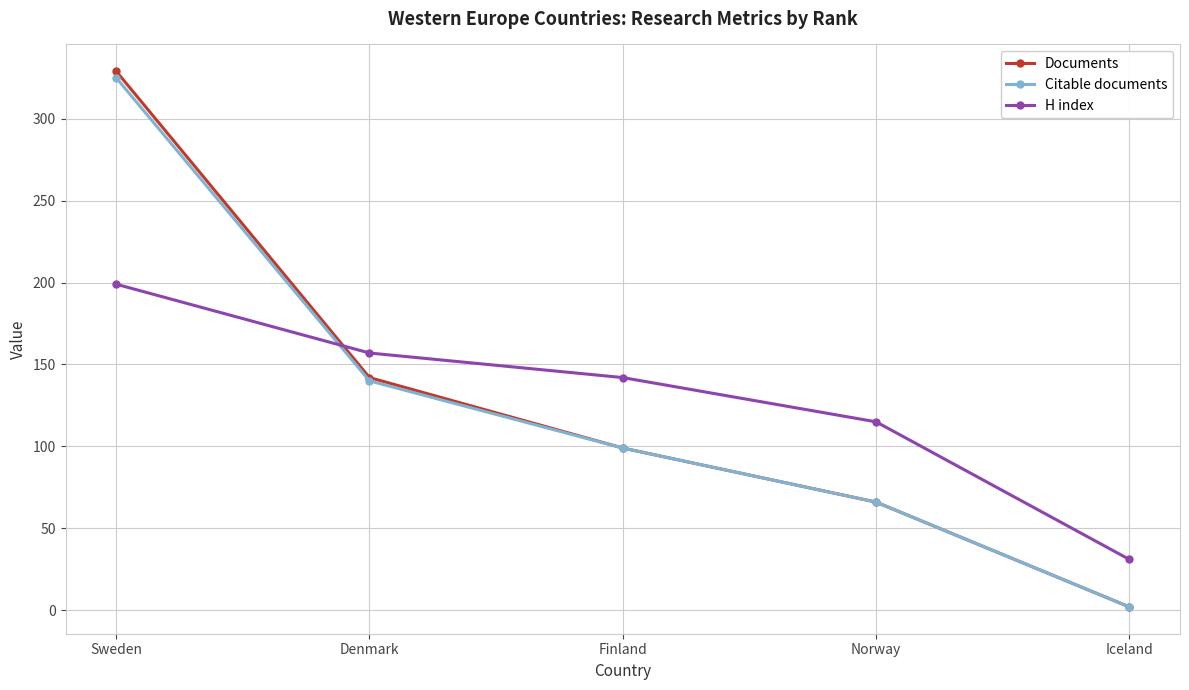

What is the sum of all H index values?

644